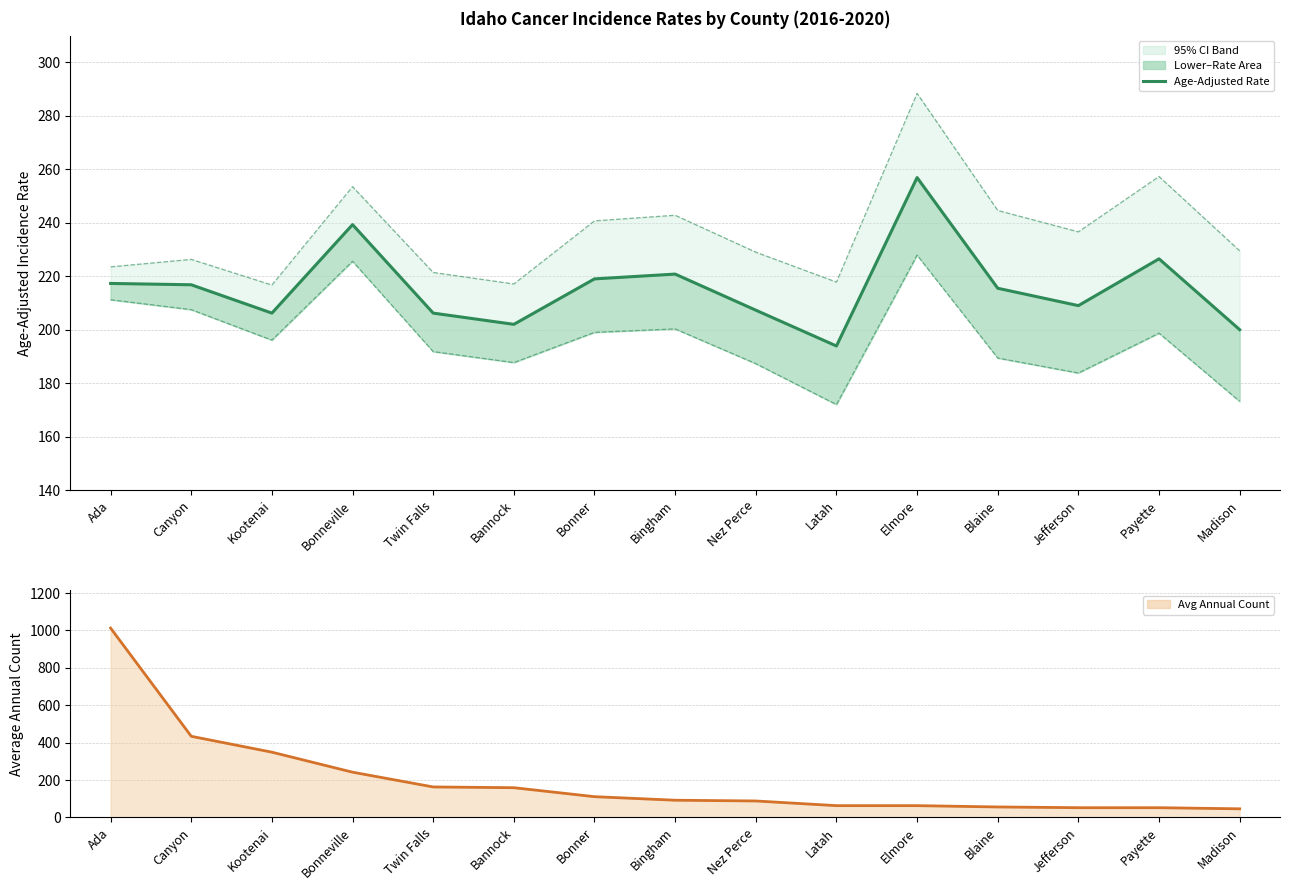

In Lower 95% CI, how many points are lower than both neighbors (excluding endpoints)?

4